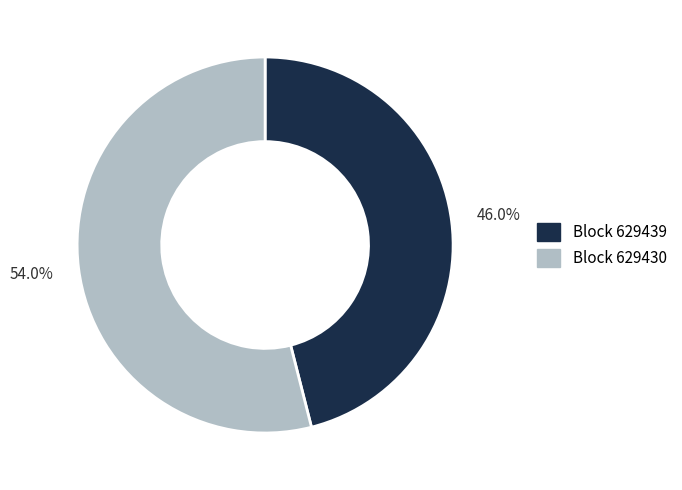

To the nearest percent, what is the average slice percentage?

50%